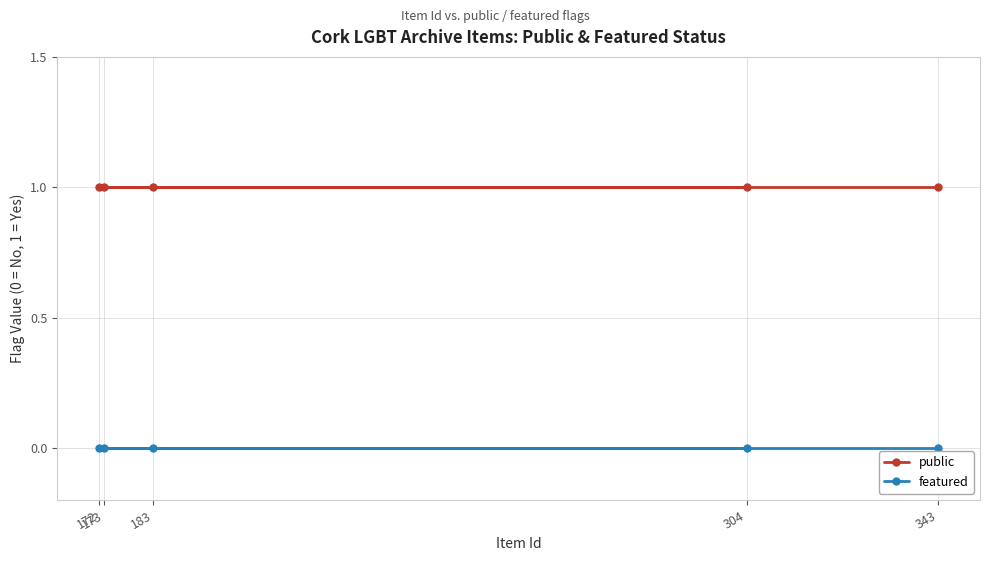

Does the chart have visible grid lines?

Yes